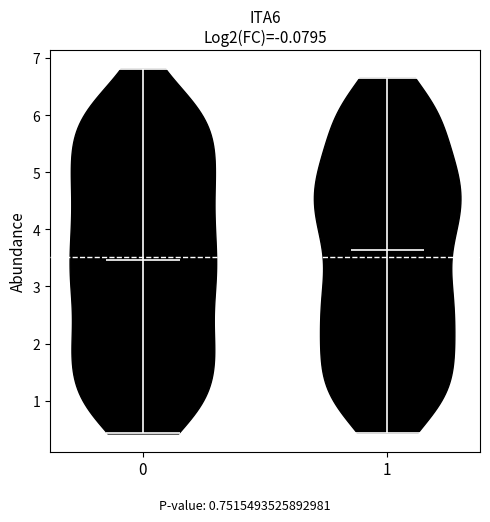

Reading left to right, read every violin against the y-axis: where its median line is, and the lowest and highest points it reaches. The values are not printed on the chart, so give them approximately, as read against the axis.

0: median line 3.5, lowest point 0.4, highest point 6.8
1: median line 3.6, lowest point 0.4, highest point 6.7